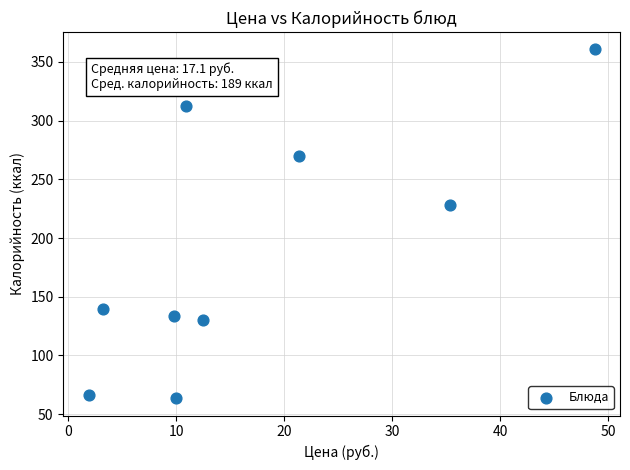

What is the average Y value?

189.5